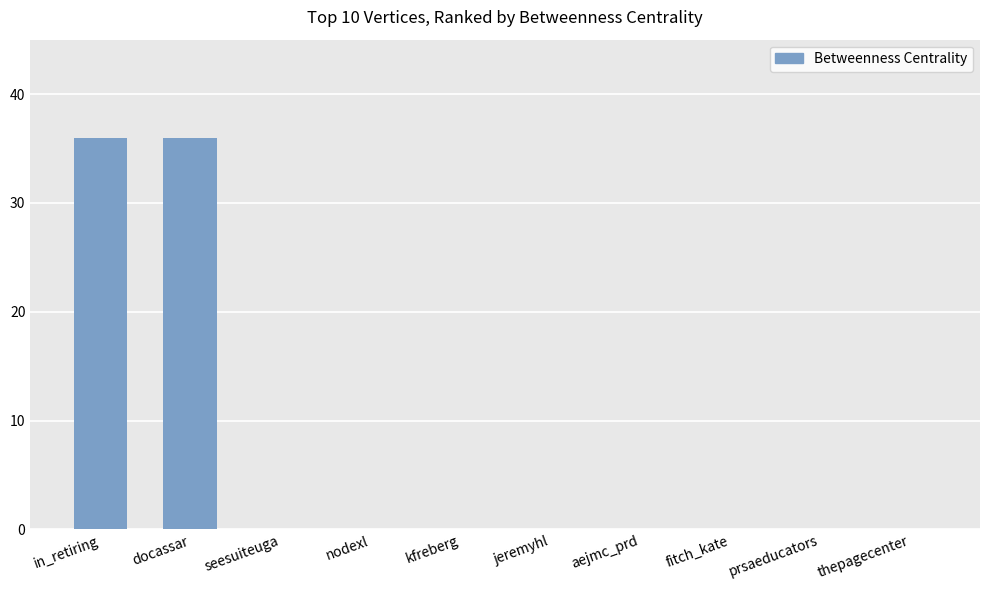

Reading right to left, transcribe all the data shown in this chart.

0	0	0	0	0	0	0	0	36	36